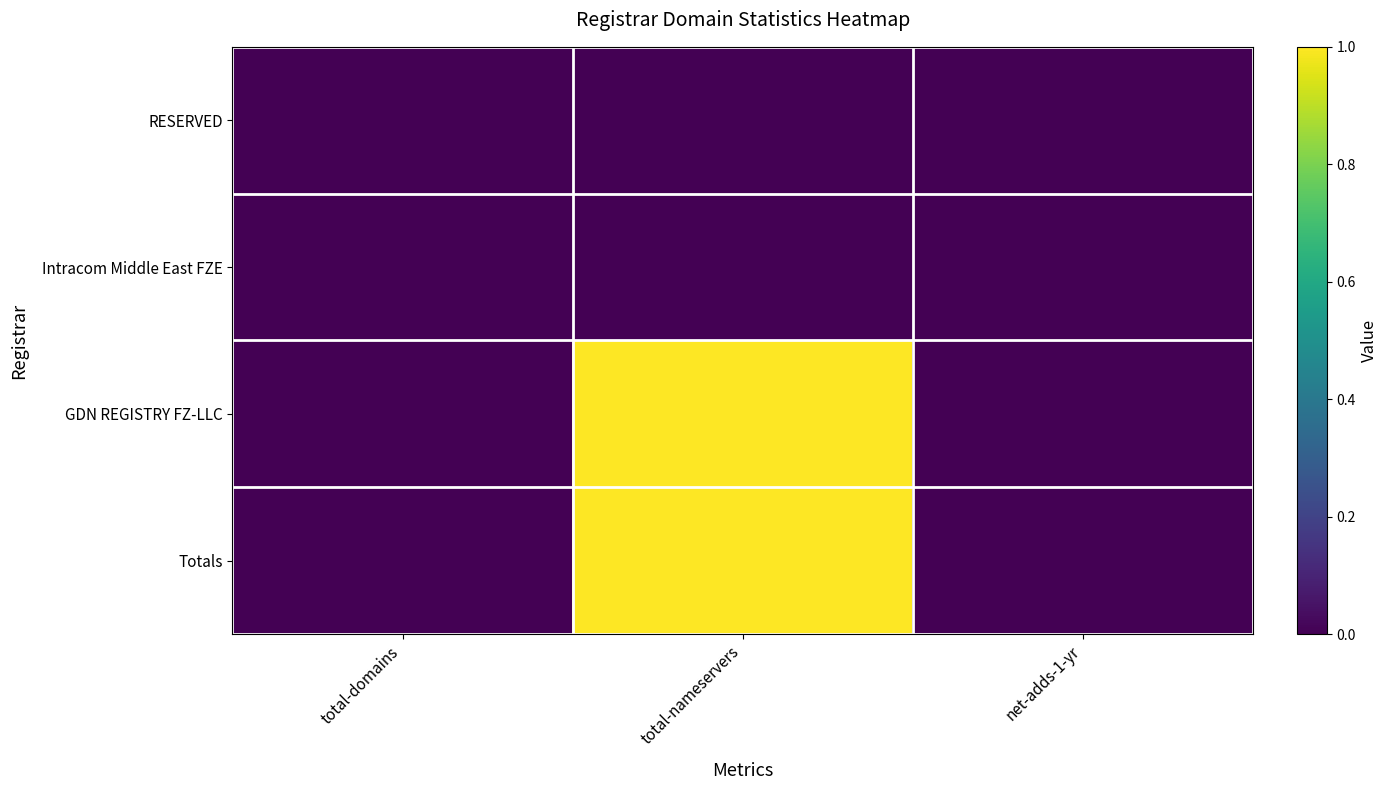

List the series in order of their peak value, lowest first.

RESERVED, Intracom Middle East FZE, GDN REGISTRY FZ-LLC, Totals